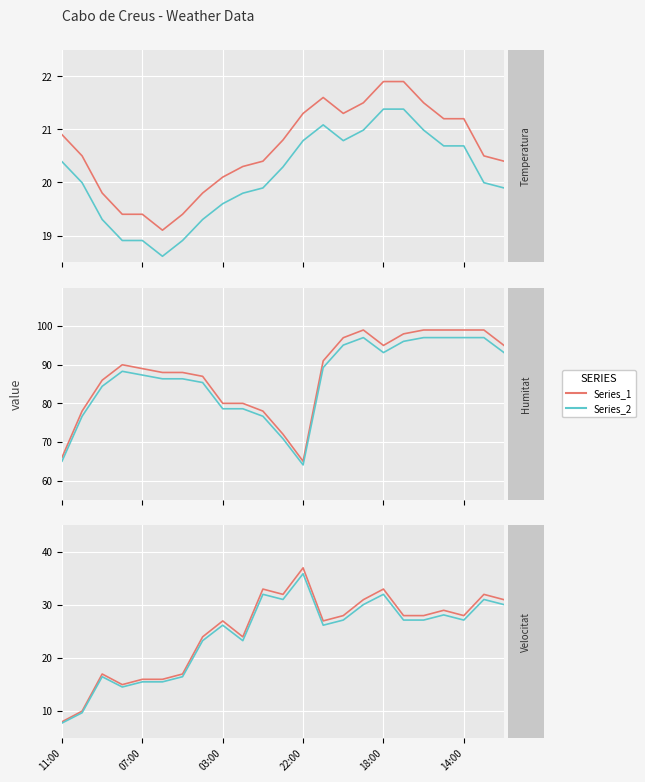

How many data points does each series have?

23